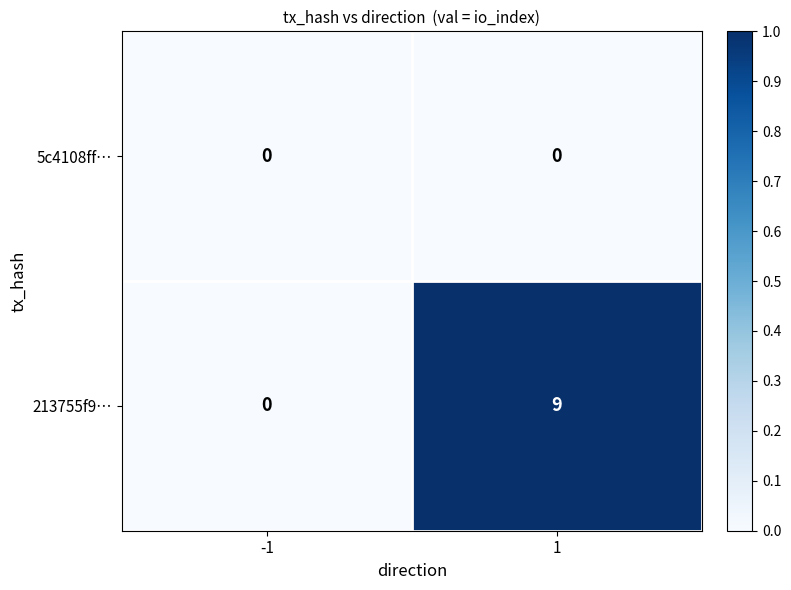

Is the value of 5c4108ff… at -1 greater than the value of 213755f9… at 1?

No